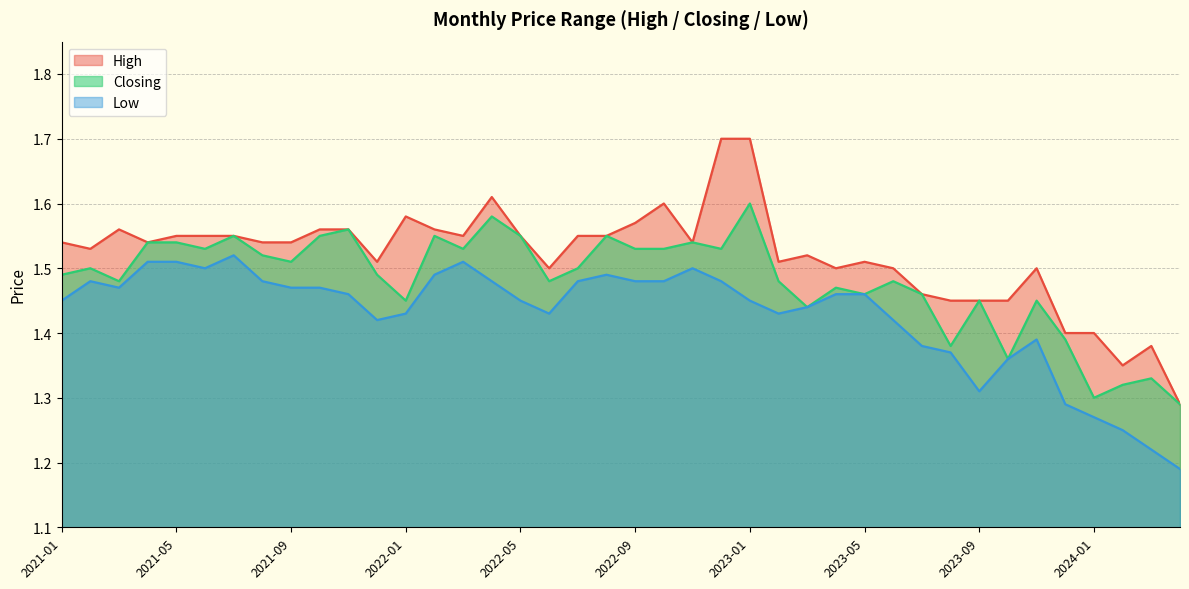

Rank the series by their maximum value, from lowest to highest.

Low, Closing, High